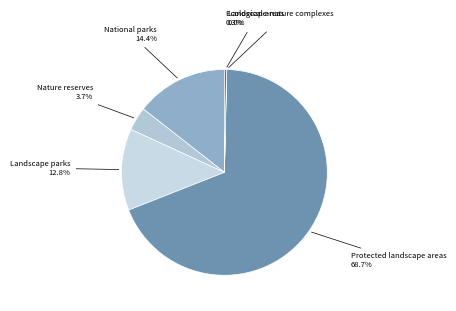

What is the smallest slice in the pie chart?

Landscape-nature complexes